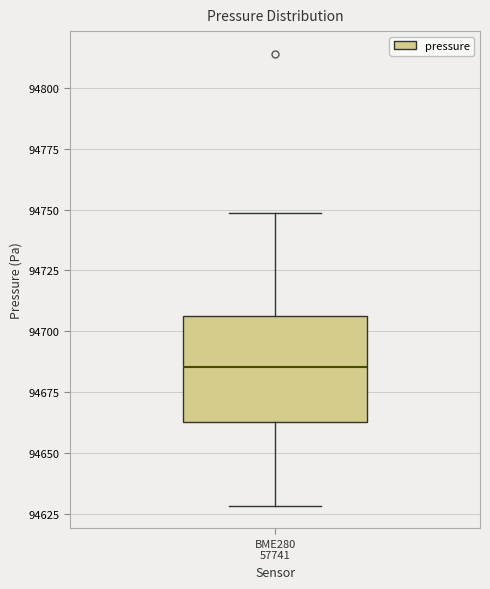

Read this box plot against the y-axis: the position of the median line, the range covered by the box, and the ends of both whiskers. The values are not printed on the chart, so give them approximately, as read against the axis.

median 94685, box 94665 to 94705, whiskers 94630 to 94750